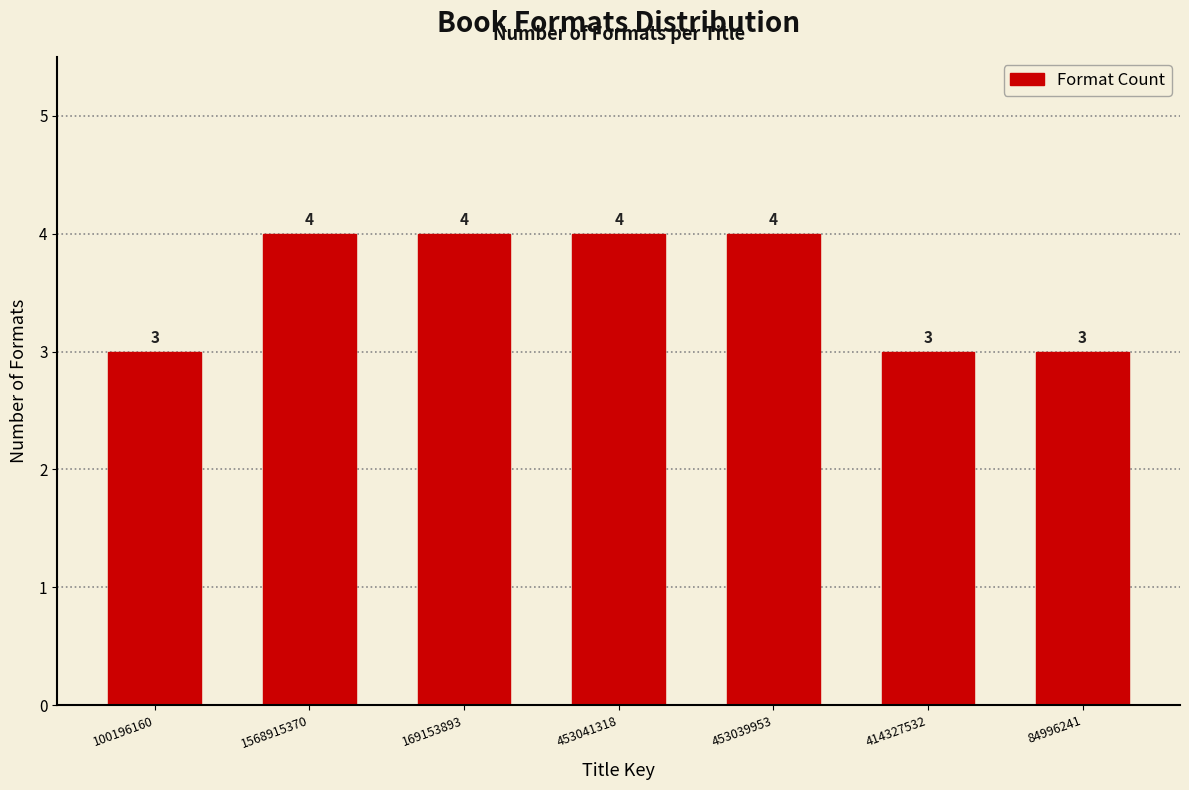

Reading left to right, list all the values displayed in this chart.

100196160=3	1568915370=4	169153893=4	453041318=4	453039953=4	414327532=3	84996241=3